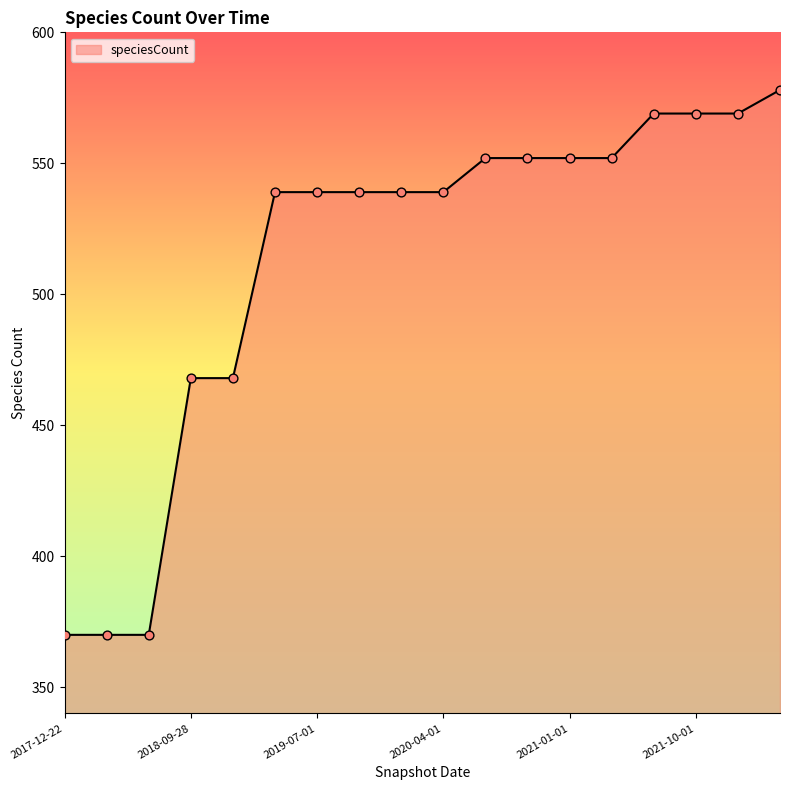

What is the greatest value displayed?

578